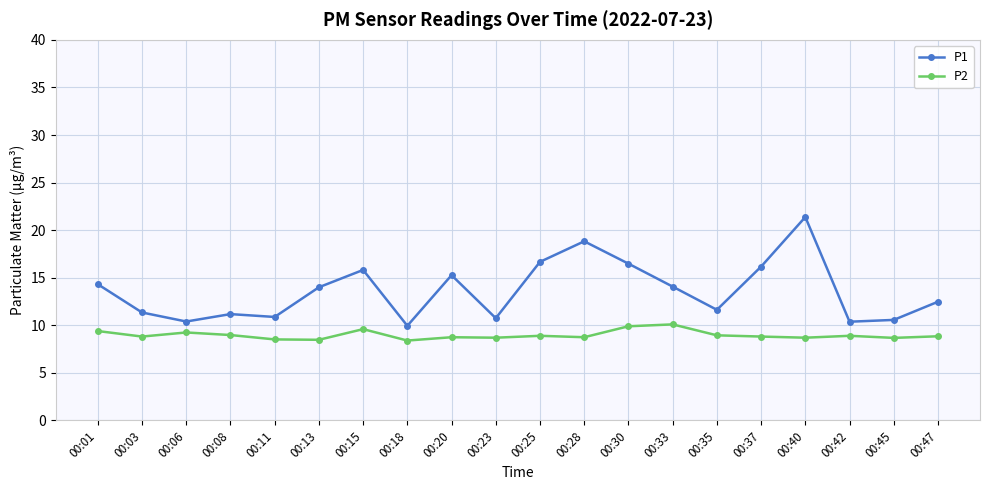

At which category does P2 reach its first local valley?

00:03